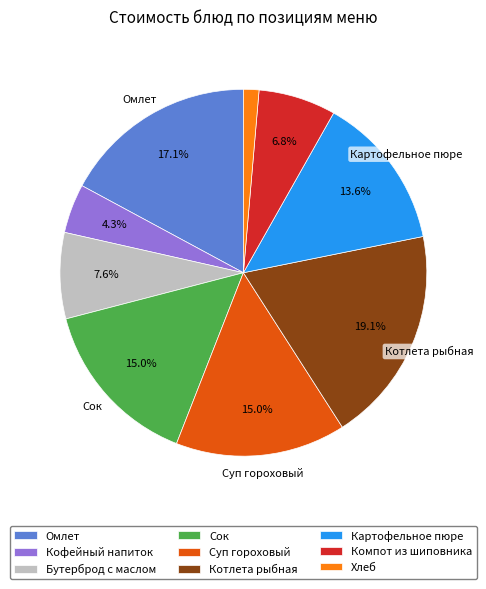

Count the number of slices in the pie.

9